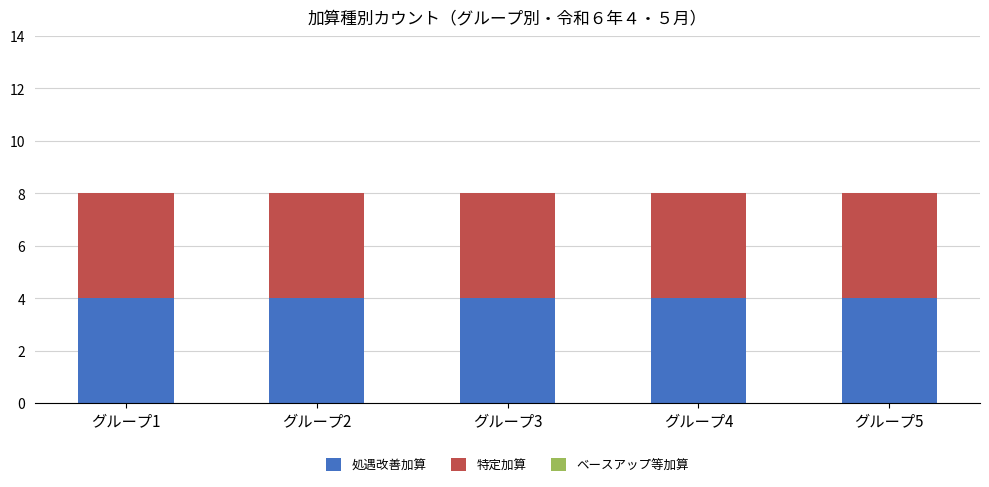

Reading right to left, list all the values displayed in this chart.

処遇改善加算: グループ5=4	グループ4=4	グループ3=4	グループ2=4	グループ1=4
特定加算: グループ5=4	グループ4=4	グループ3=4	グループ2=4	グループ1=4
ベースアップ等加算: グループ5=0	グループ4=0	グループ3=0	グループ2=0	グループ1=0